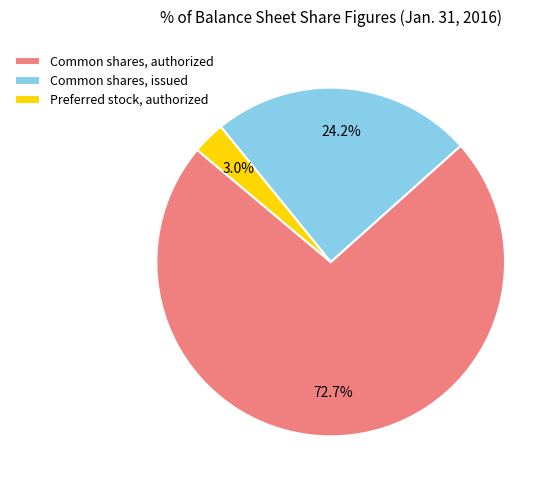

To the nearest percent, what percentage of the pie is Common shares, authorized?

73%